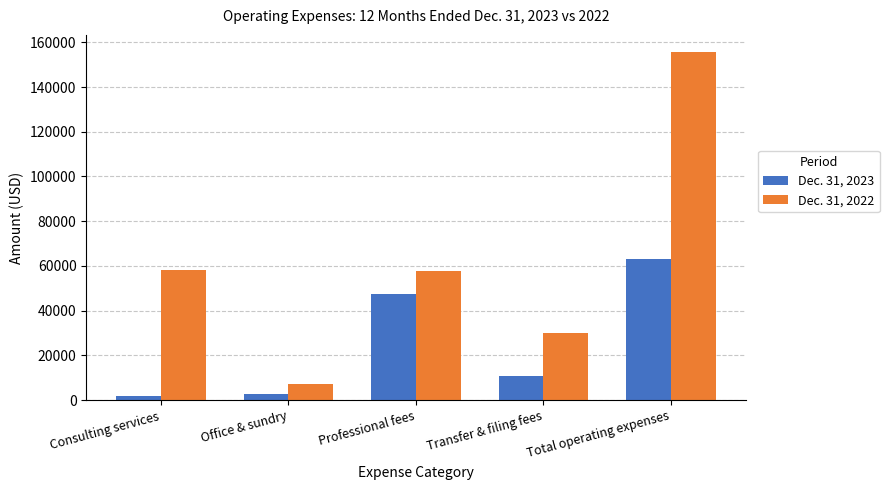

At which category is the sum across all series the highest?

Total operating expenses